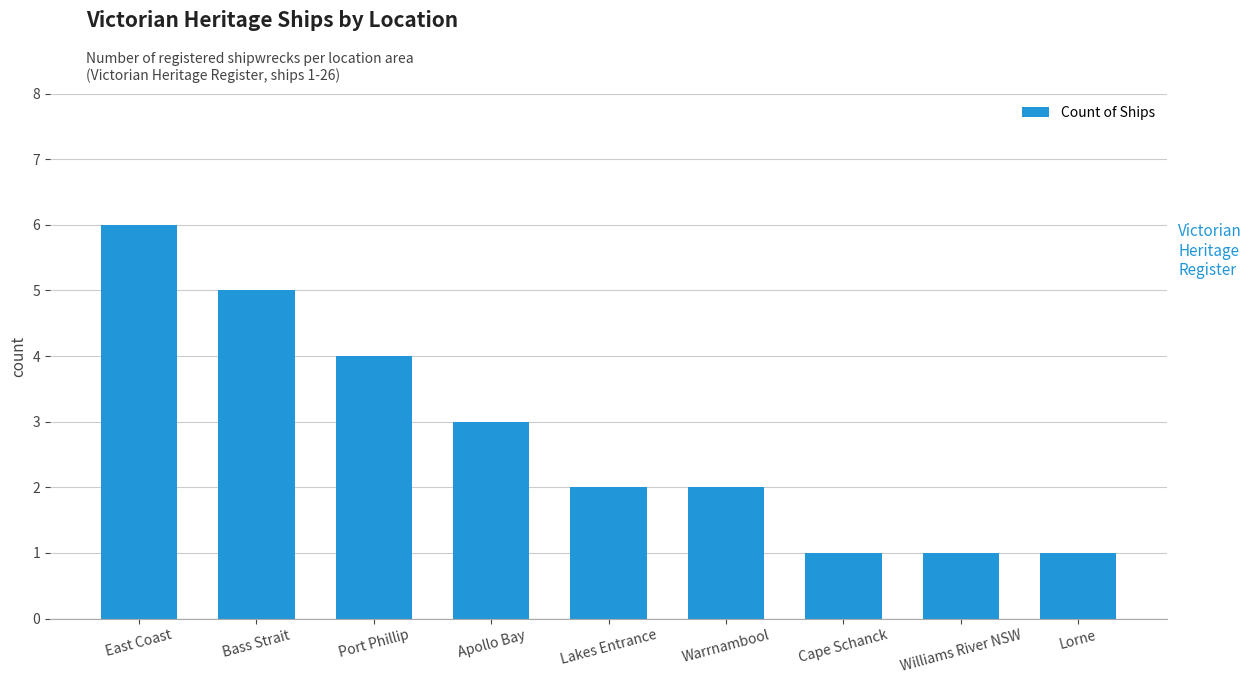

What is the sum of all values?

25